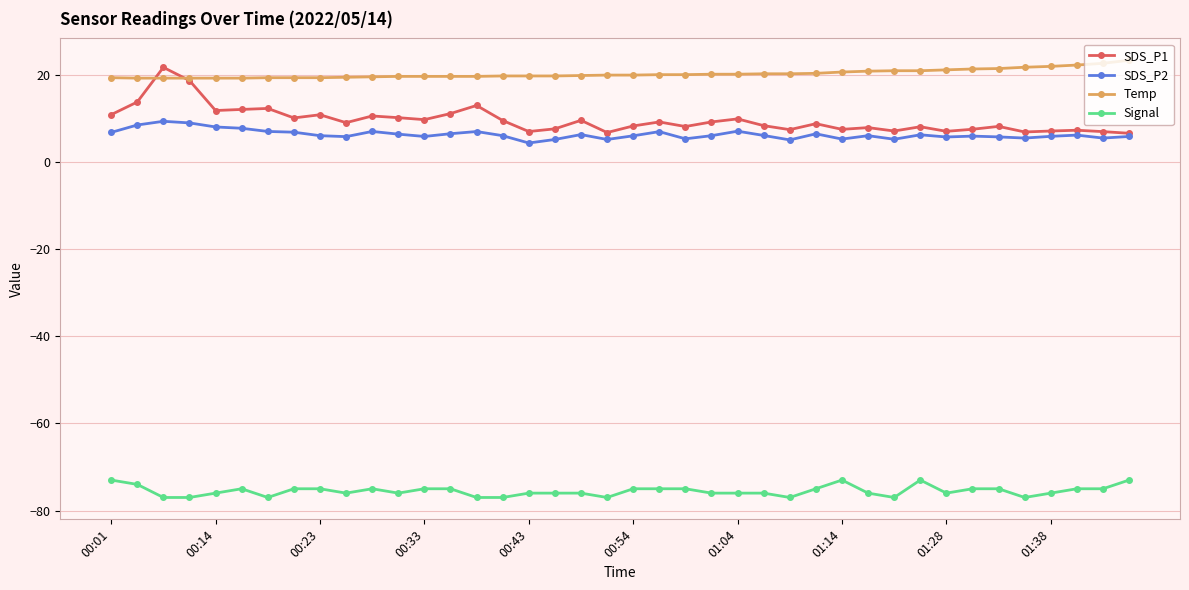

What is the highest value of the SDS_P1 series?

21.7